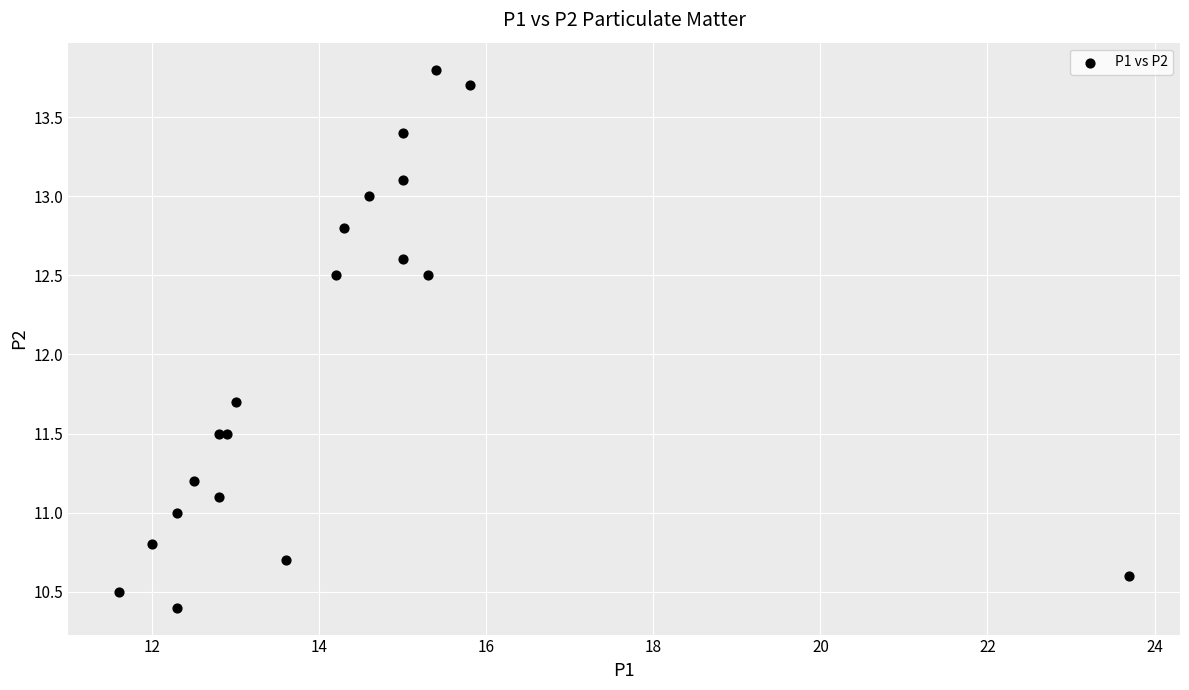

What Y value in the scatter plot is closest to 12?

11.7